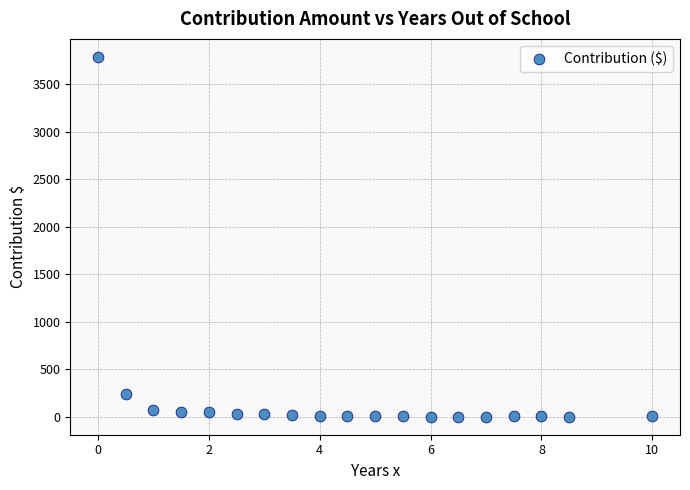

What is the range of Y values (max minus min)?

3787